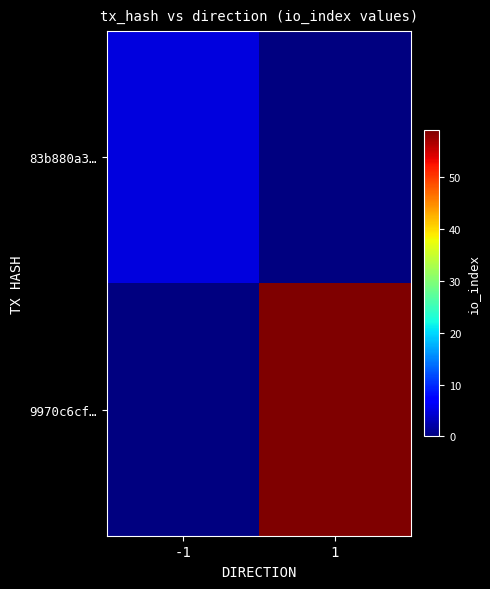

Between -1 and 1, which series saw the biggest shift?

9970c6cf…